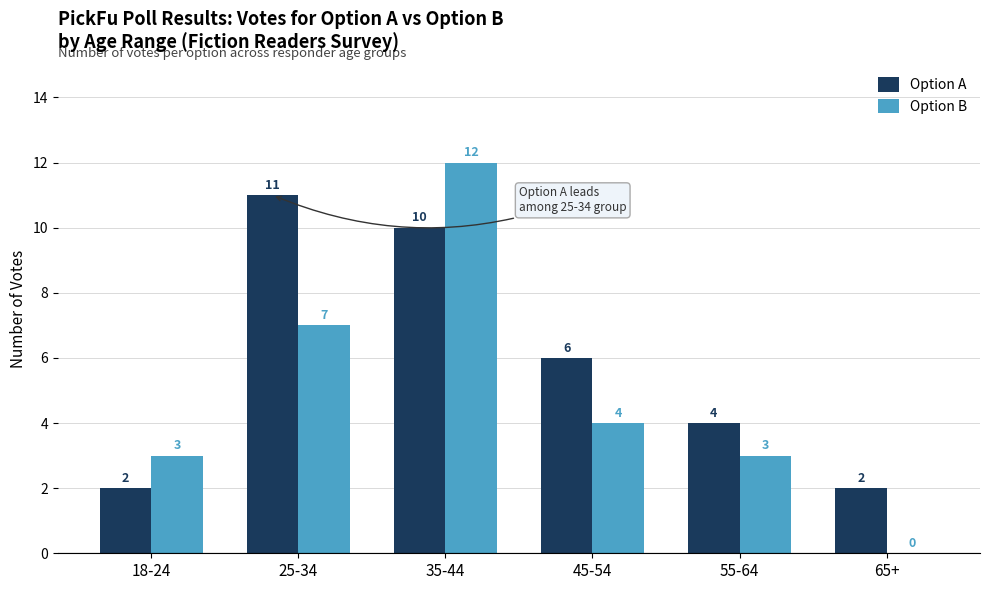

What value does the Option B series have at 25-34?

7